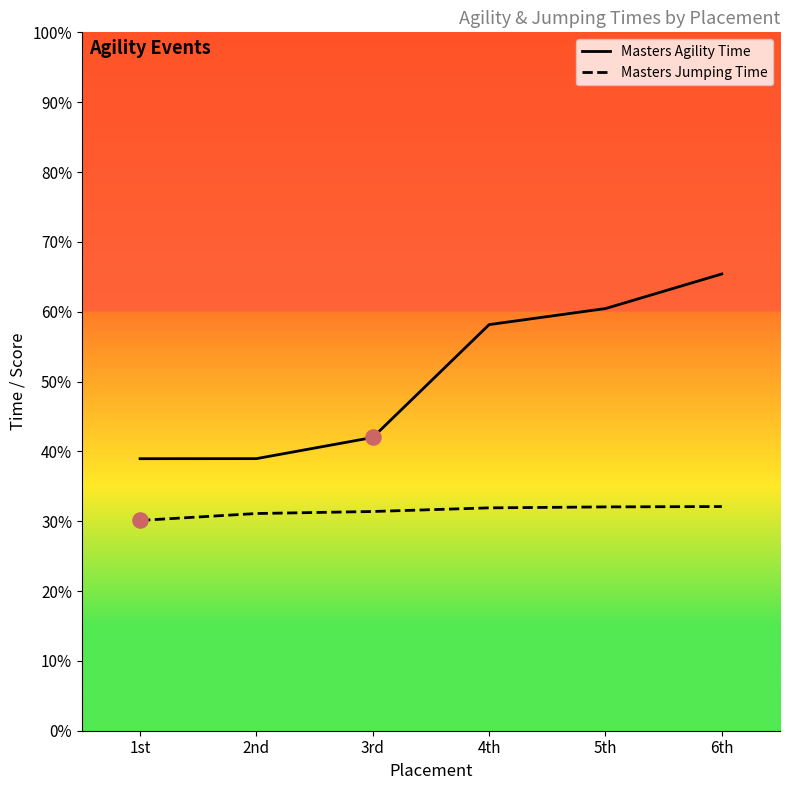

At which category is the sum across all series the highest?

6th